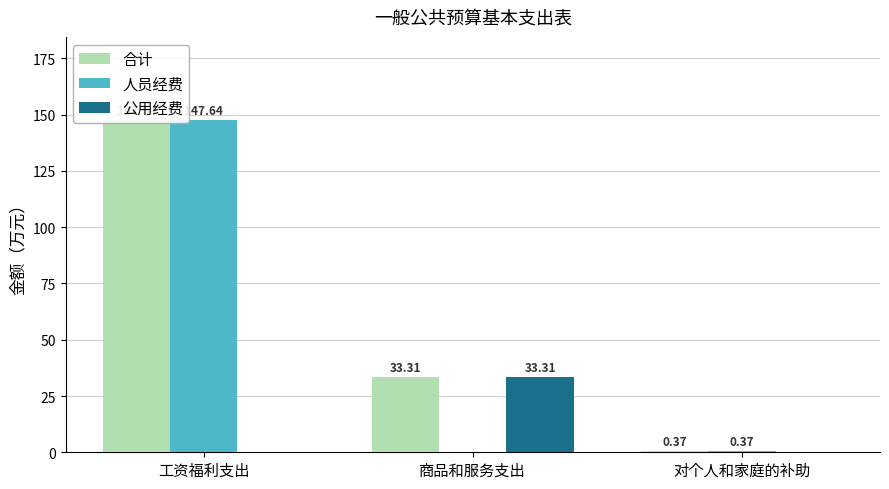

What is the label of the 3rd bar from the left?

对个人和家庭的补助